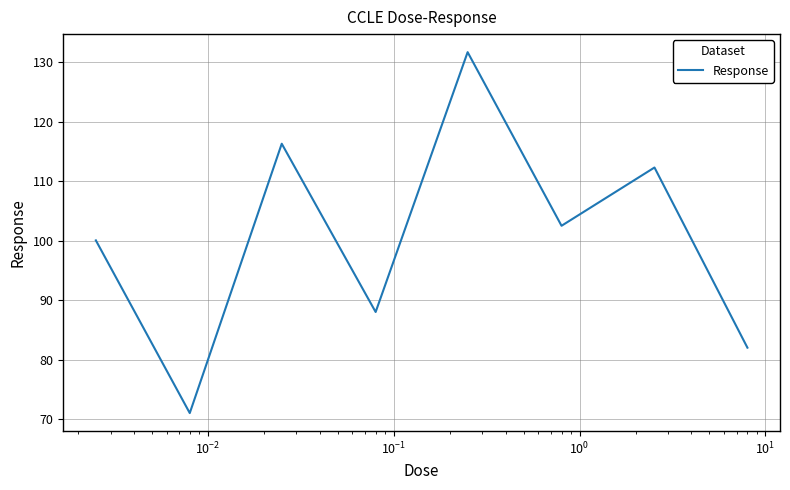

True or false: the data has more than 2 interior local peaks.

True